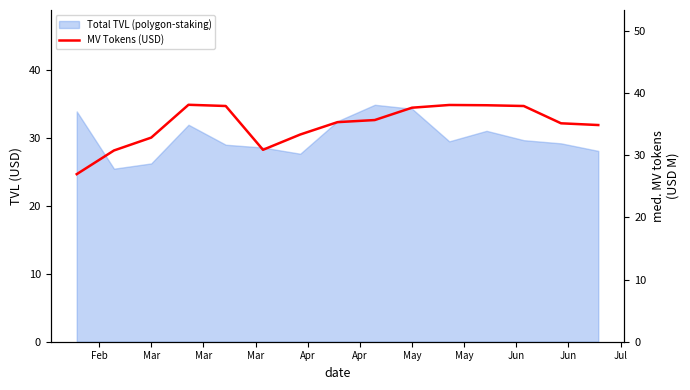

What is the sum of all values?

523.1